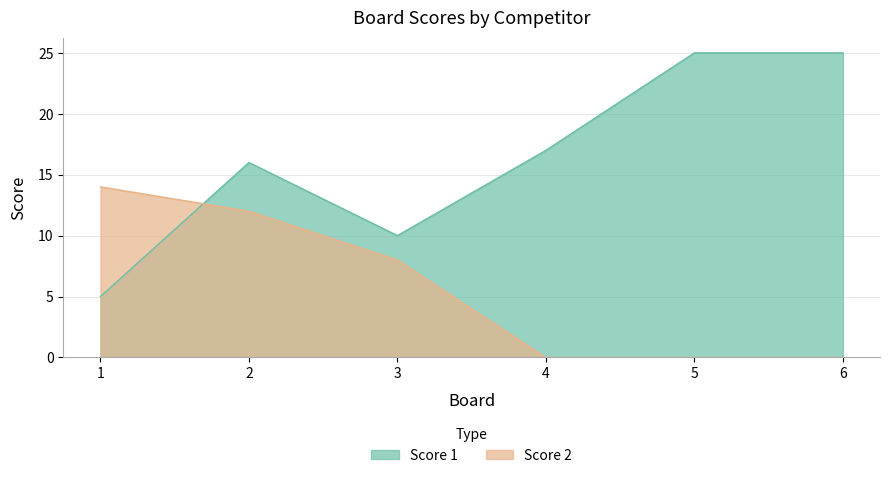

True or false: Score 2 has more than 1 points higher than both neighbors.

False